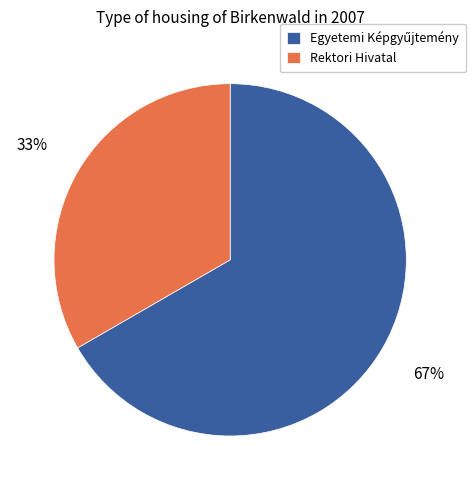

The Rektori Hivatal slice represents 33% of the pie. True or false?

True